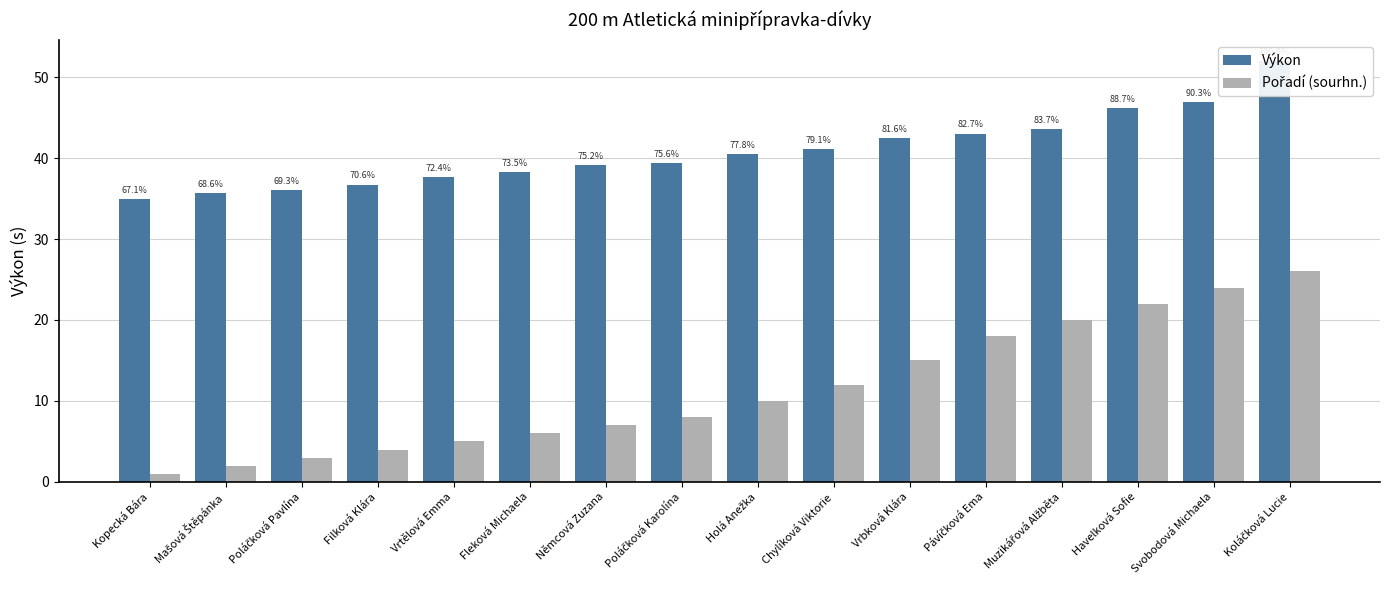

What is the highest value of the Pořadí (sourhn.) series?

26.0